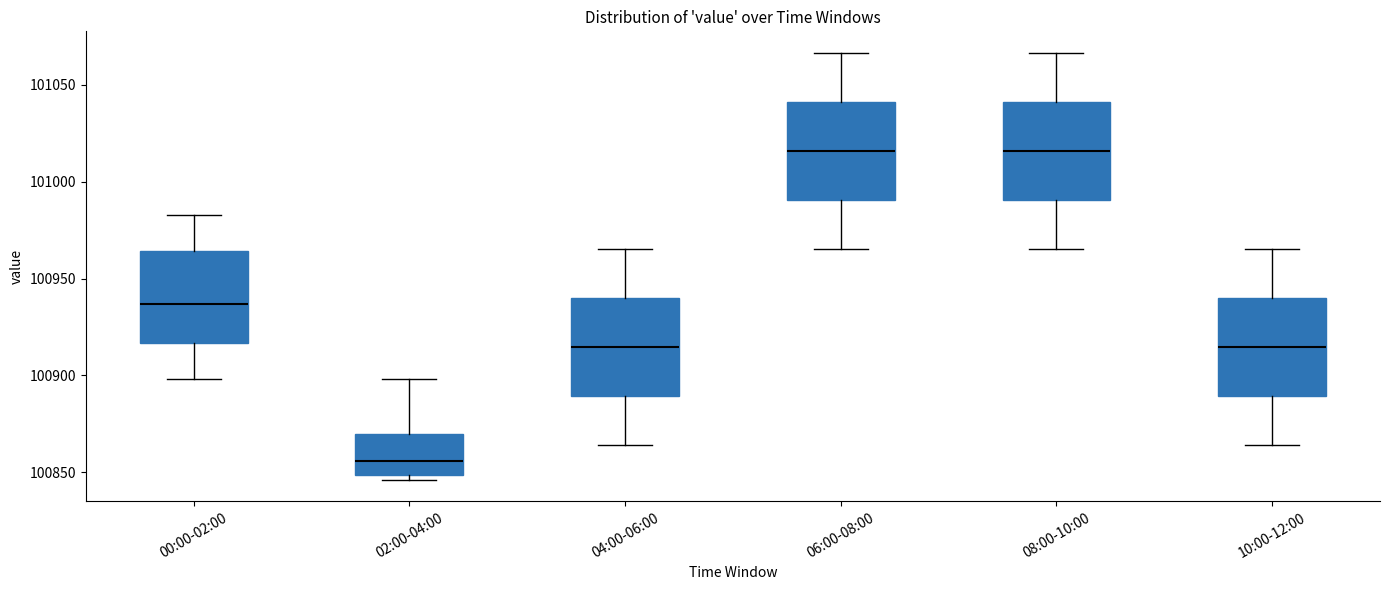

Reading left to right, read every box against the y-axis: the position of its median line, the range the box covers, and the ends of its whiskers. The values are not printed on the chart, so give them approximately, as read against the axis.

00:00-02:00: median 100935, box 100915 to 100965, whiskers 100900 to 100985
02:00-04:00: median 100855, box 100850 to 100870, whiskers 100845 to 100900
04:00-06:00: median 100915, box 100890 to 100940, whiskers 100865 to 100965
06:00-08:00: median 101015, box 100990 to 101040, whiskers 100965 to 101065
08:00-10:00: median 101015, box 100990 to 101040, whiskers 100965 to 101065
10:00-12:00: median 100915, box 100890 to 100940, whiskers 100865 to 100965